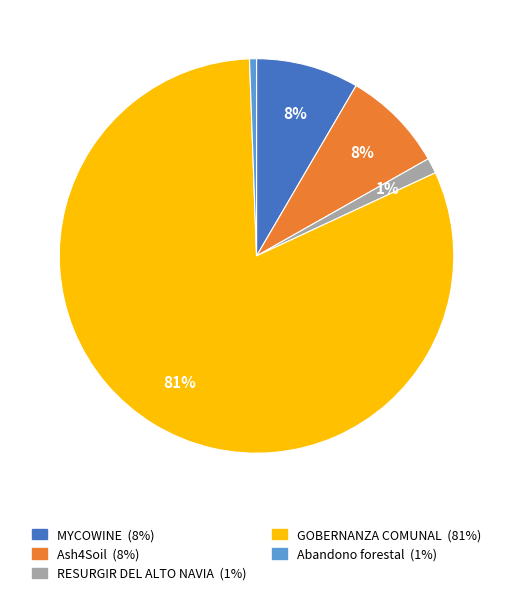

Which has a higher value, GOBERNANZA COMUNAL or MYCOWINE?

GOBERNANZA COMUNAL